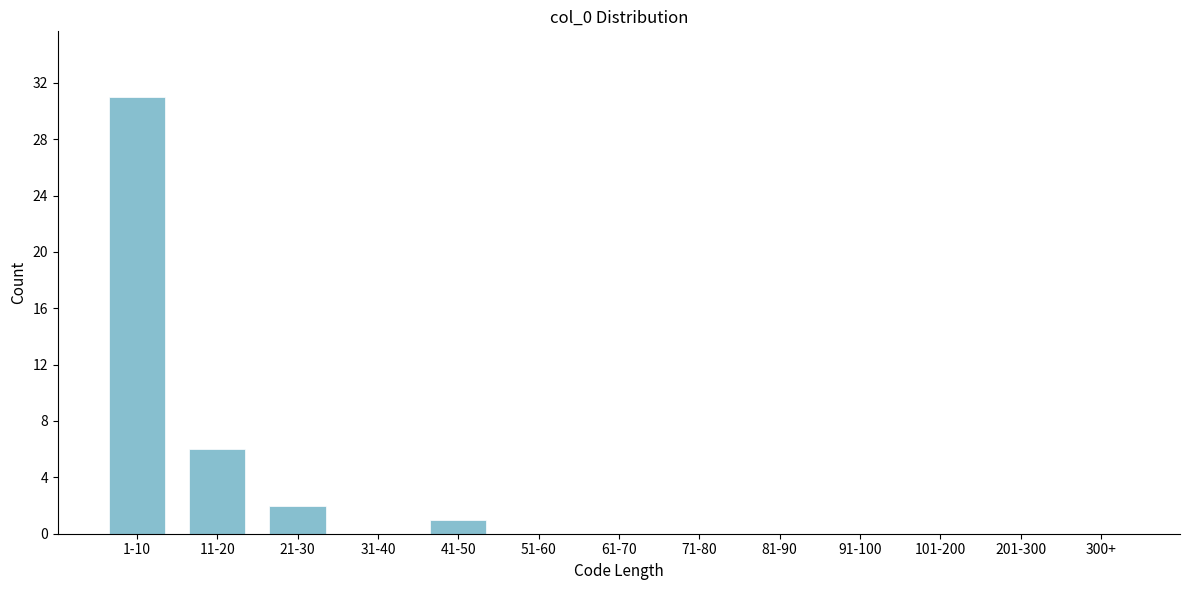

Reading left to right, list all the values displayed in this chart.

1-10=31	11-20=6	21-30=2	31-40=0	41-50=1	51-60=0	61-70=0	71-80=0	81-90=0	91-100=0	101-200=0	201-300=0	300+=0